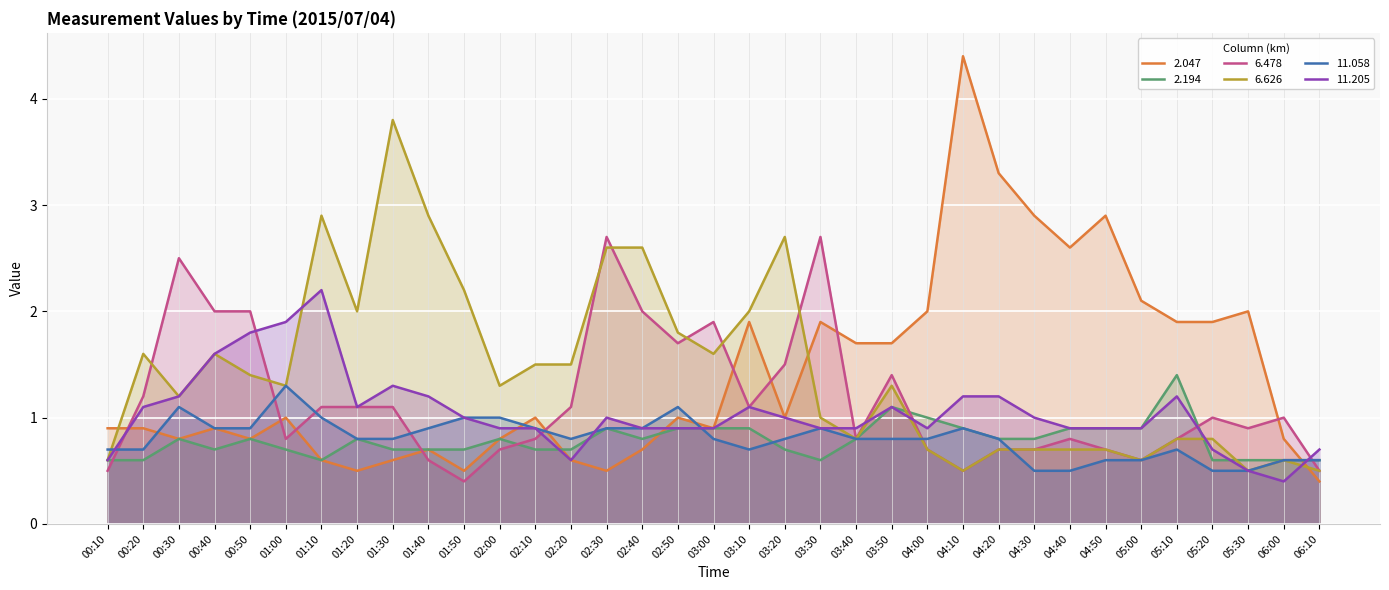

What is the average value of the 6.478 series?

1.2